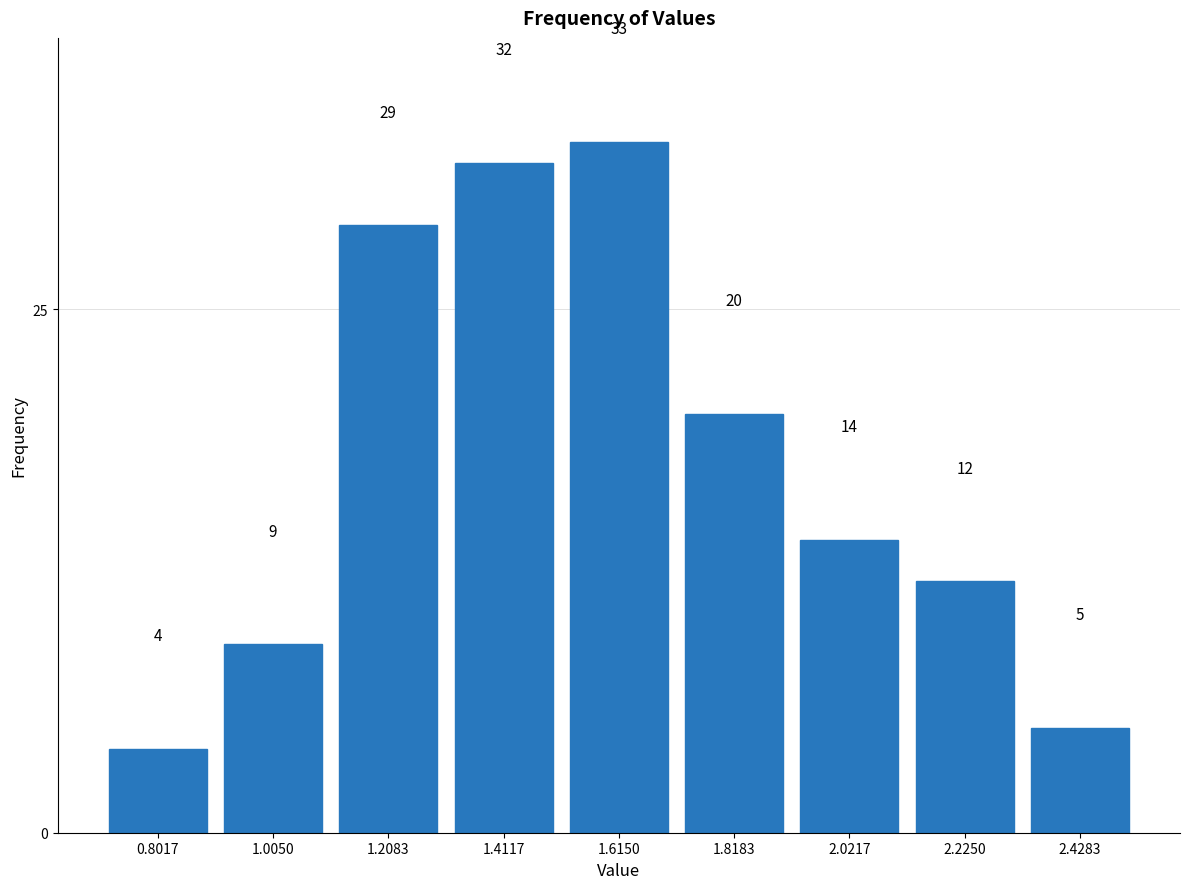

Which range on the x-axis has the tallest bar?

1.50 to 1.70